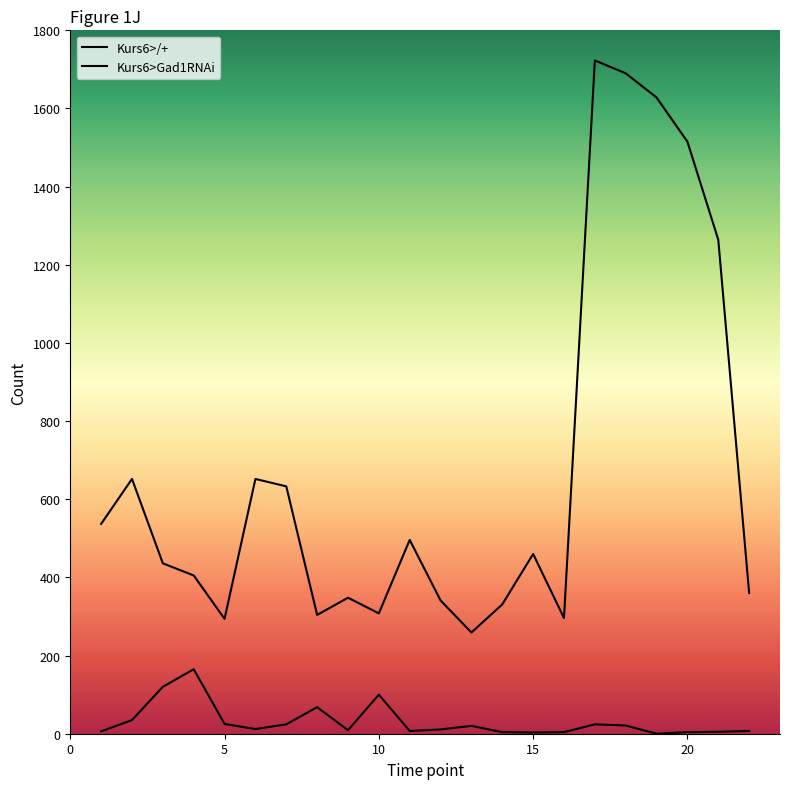

True or false: Kurs6>/+ and Kurs6>Gad1RNAi intersect in this chart.

False